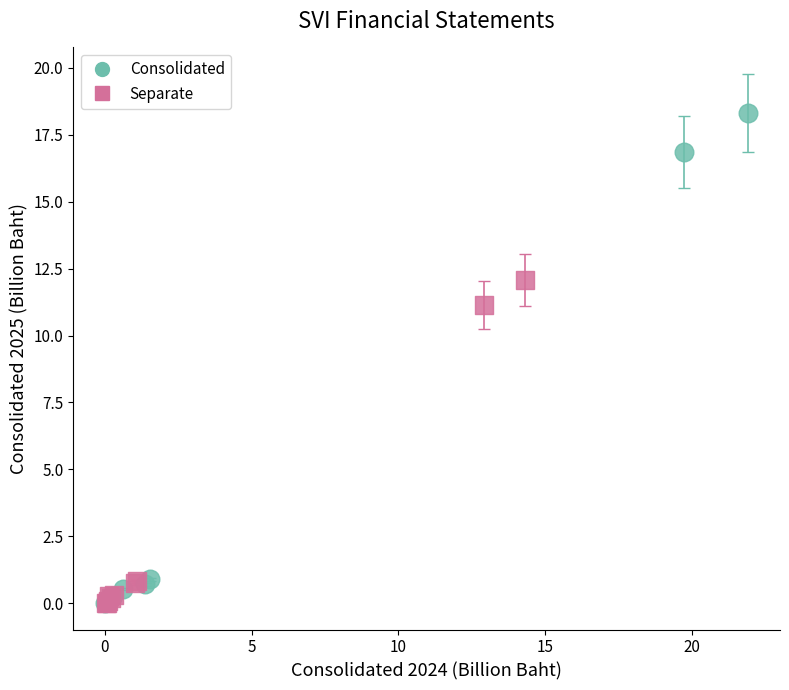

What are all the series names shown in the legend?

Consolidated, Separate